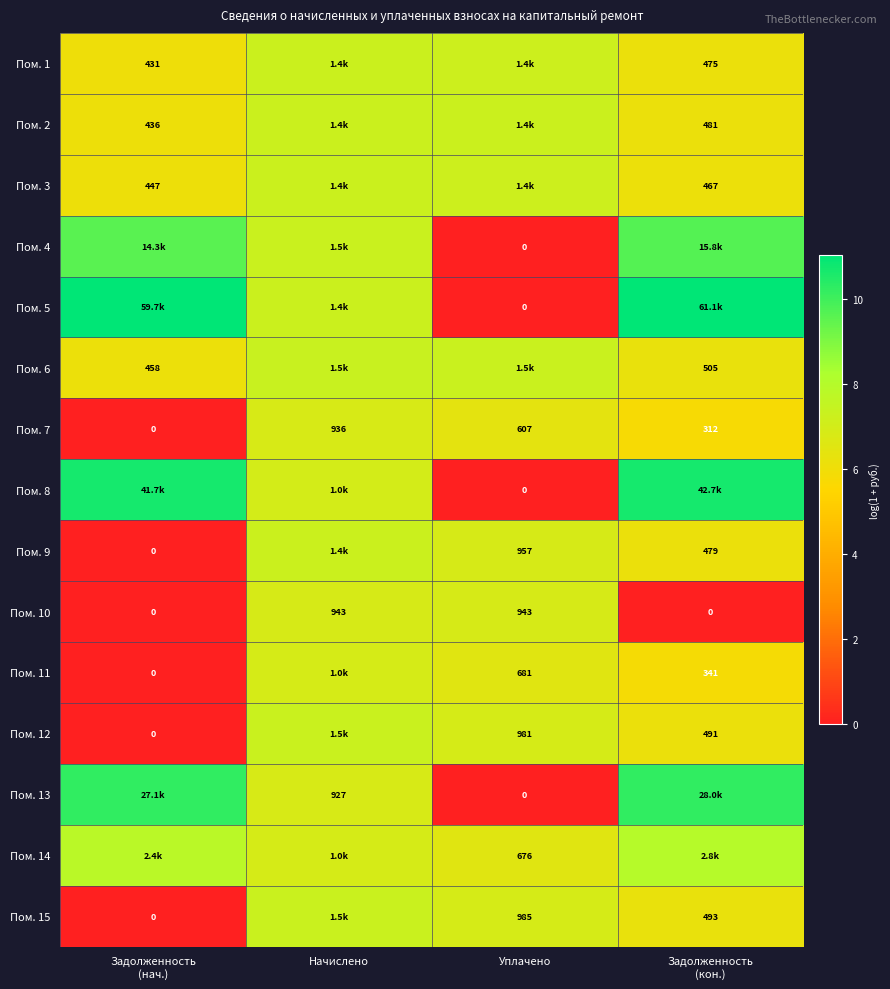

Where does the Пом. 7 series first go above 607?

Начислено